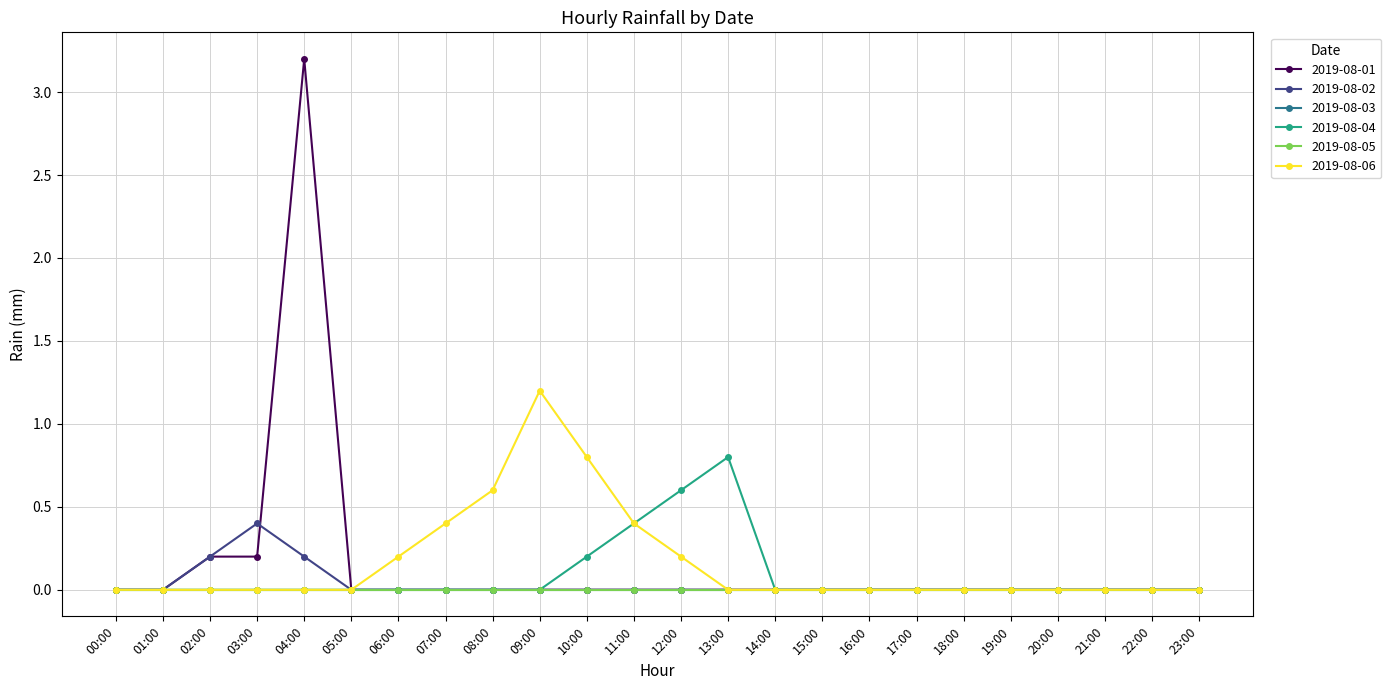

What is the difference between the second highest and minimum values in the 2019-08-02 series?

0.2